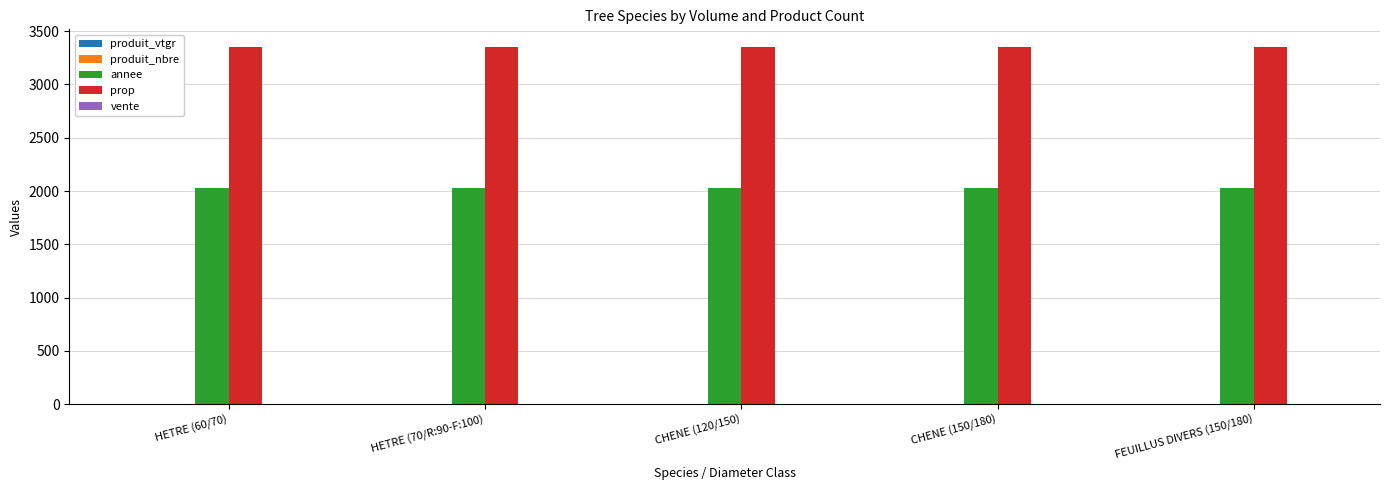

What is the greatest value displayed?

3350.0